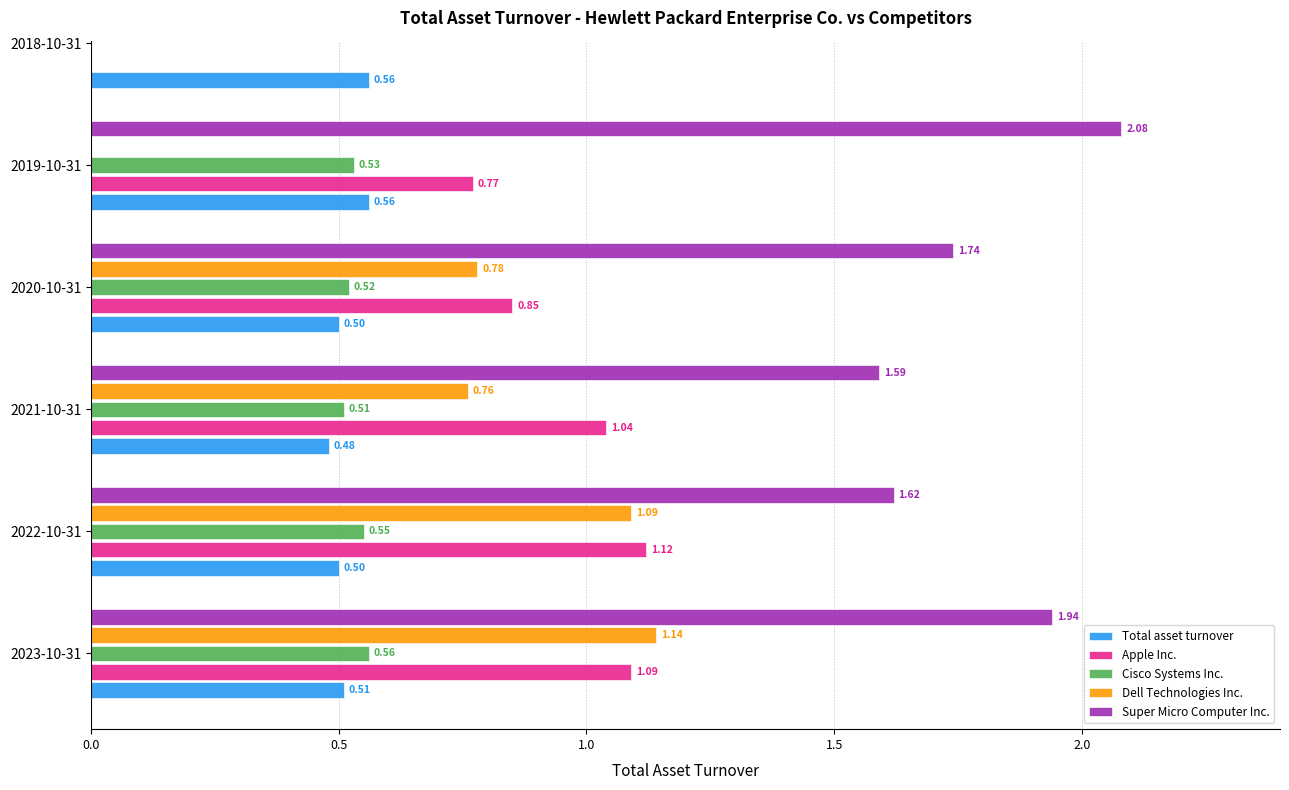

Does the chart contain stacked bars?

No